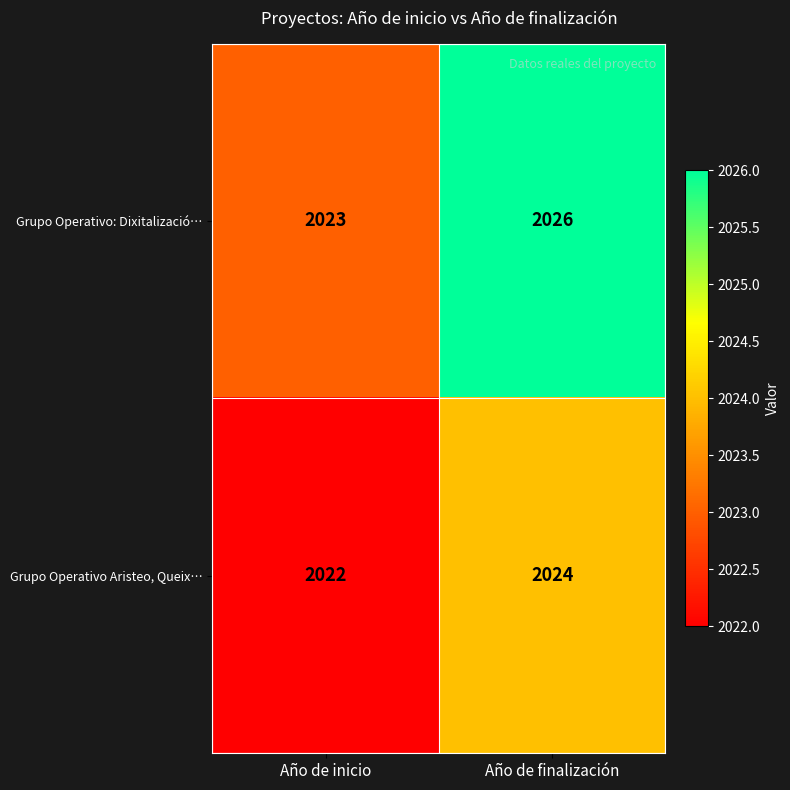

Rank the series at Año de inicio from highest to lowest value.

Grupo Operativo: Dixitalizació…, Grupo Operativo Aristeo, Queix…